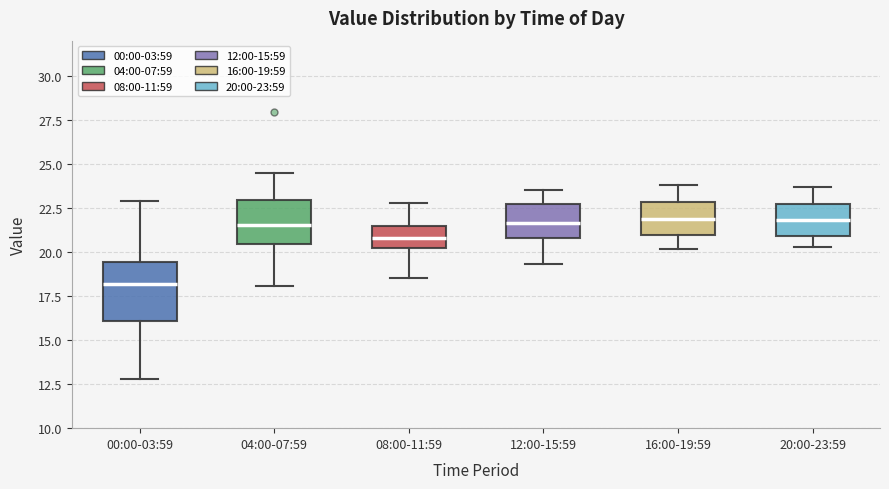

Where is the lower edge of the box for 08:00-11:59 on the y-axis? The values are not printed on the chart, so give them approximately, as read against the axis.

20.0